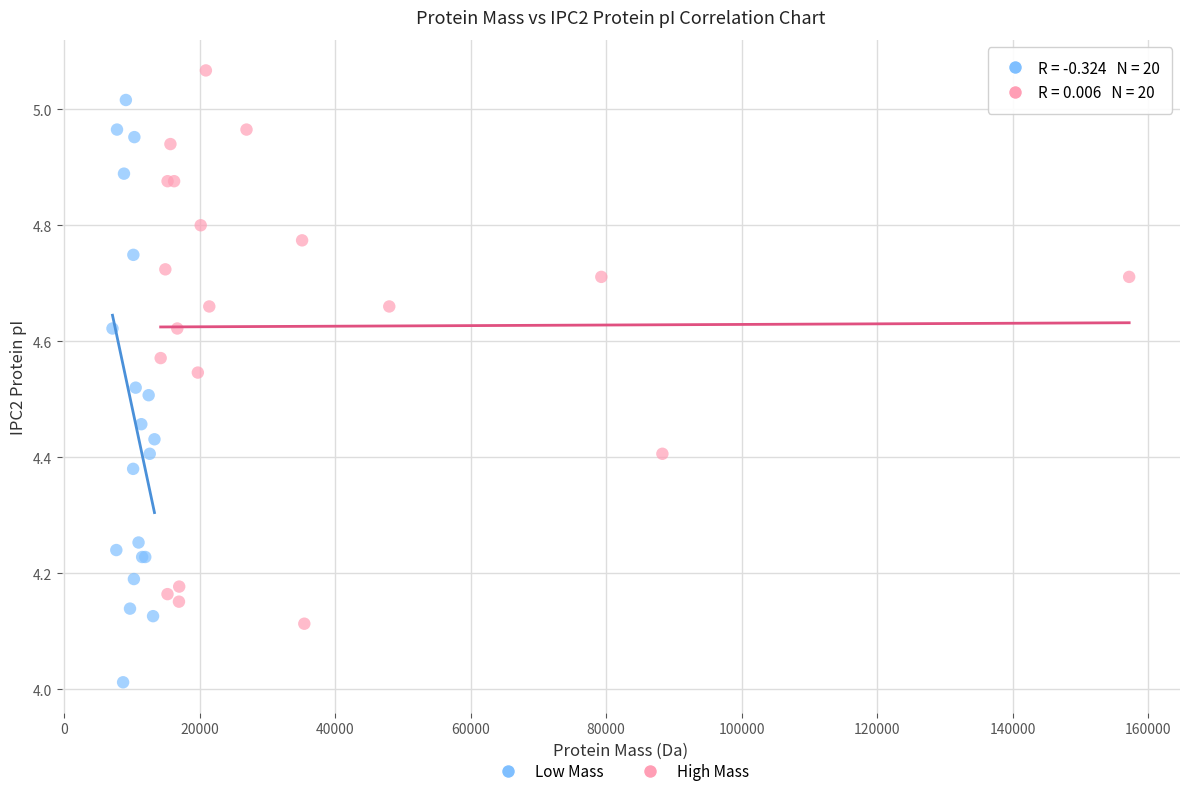

Which series contains the lowest Y value?

Low Mass